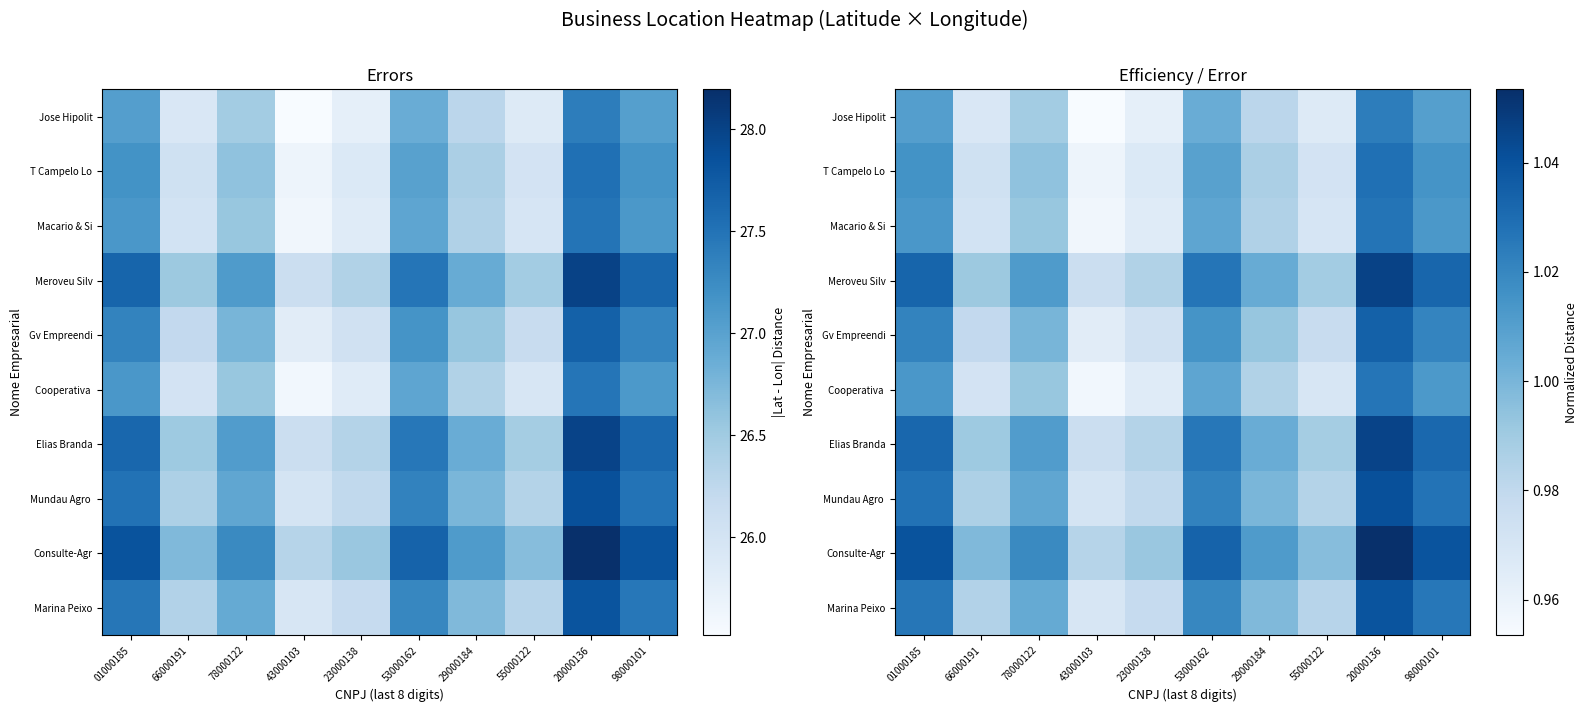

Rank the series by their maximum value, from lowest to highest.

Jose Hipolit, Cooperativa, Macario & Si, T Campelo Lo, Gv Empreendi, Marina Peixo, Mundau Agro, Elias Branda, Meroveu Silv, Consulte-Agr